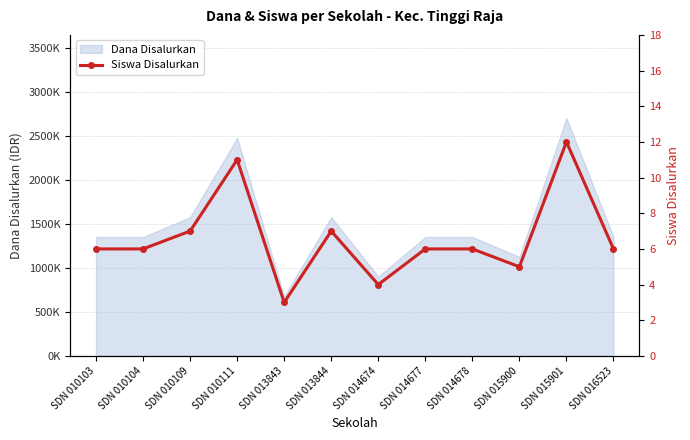

How many lines are shown in the chart?

1